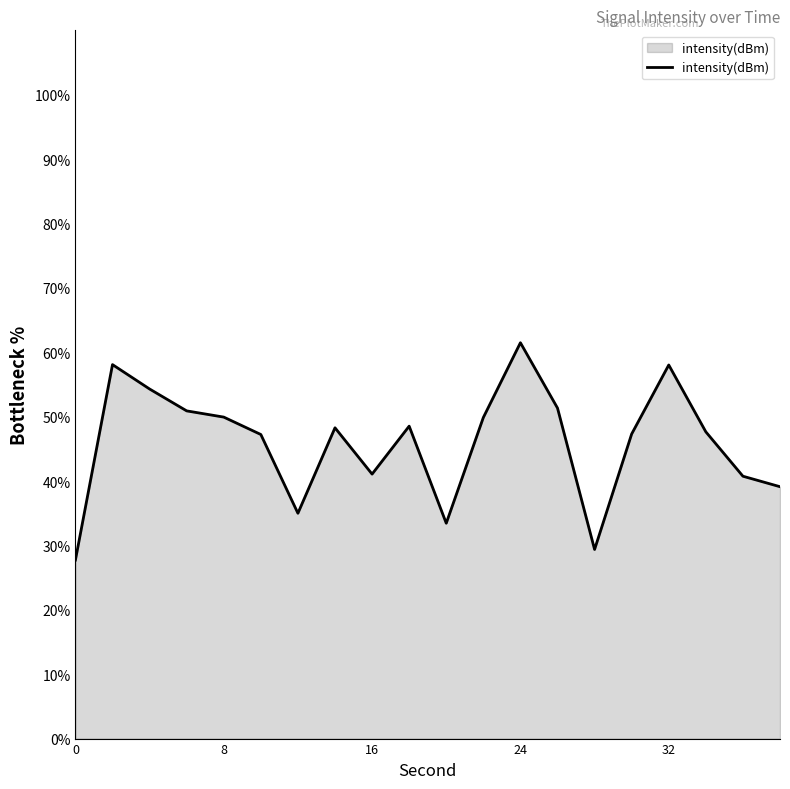

What is the difference between the maximum and minimum values?

33.7